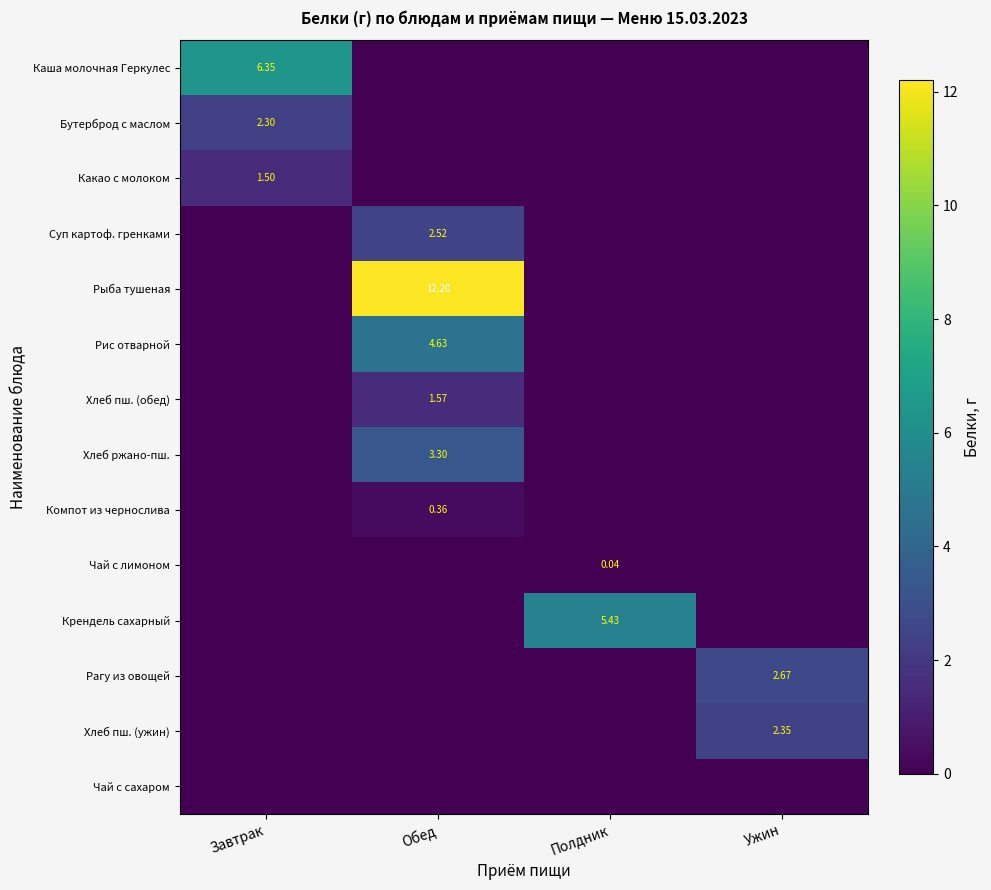

Count the Хлеб пш. (обед) values in the range 0 to 1.

3